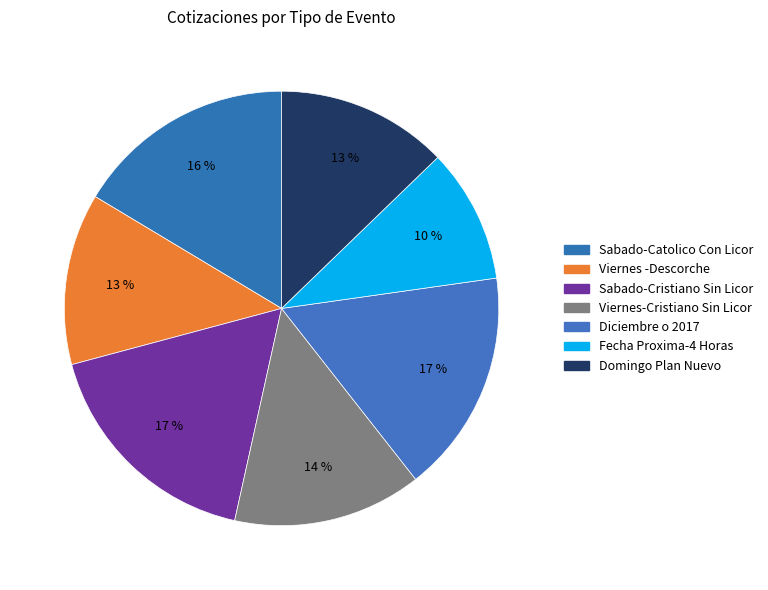

Combined, do Sabado-Cristiano Sin Licor and Fecha Proxima-4 Horas account for over 50%?

No